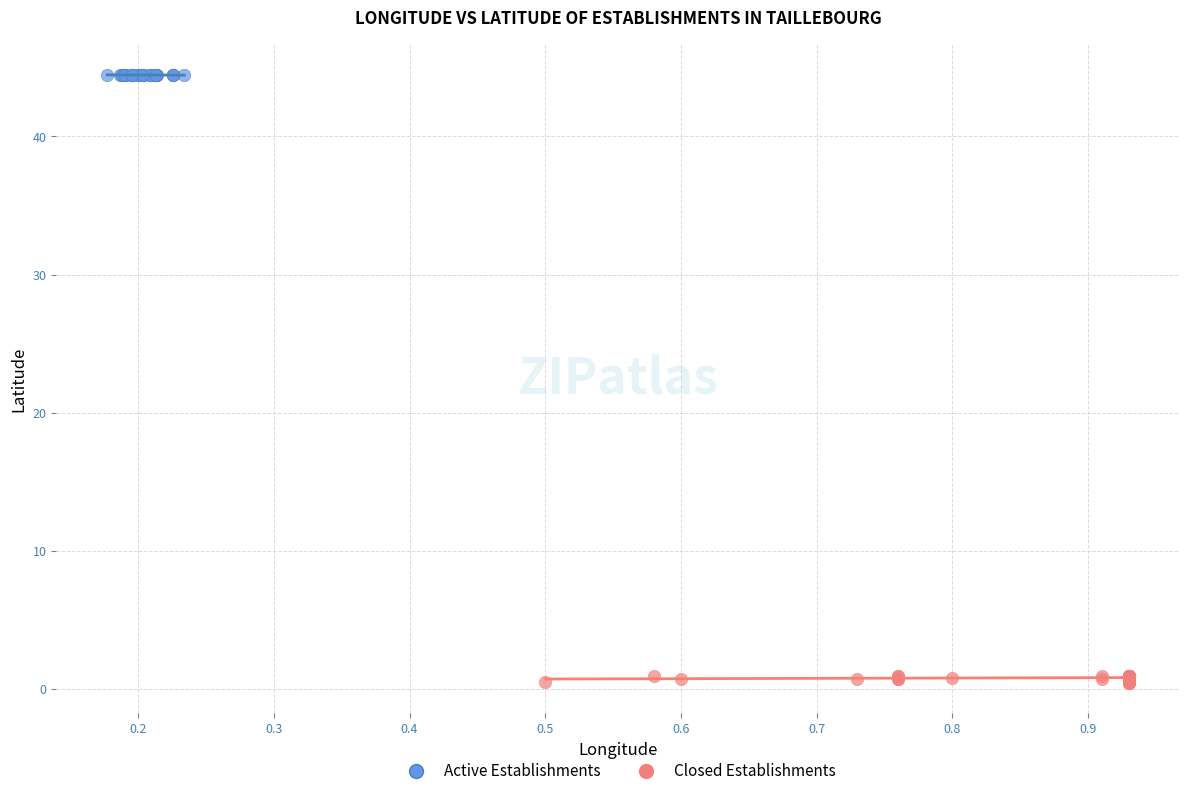

Which series has the largest Y range (max minus min)?

Closed Establishments